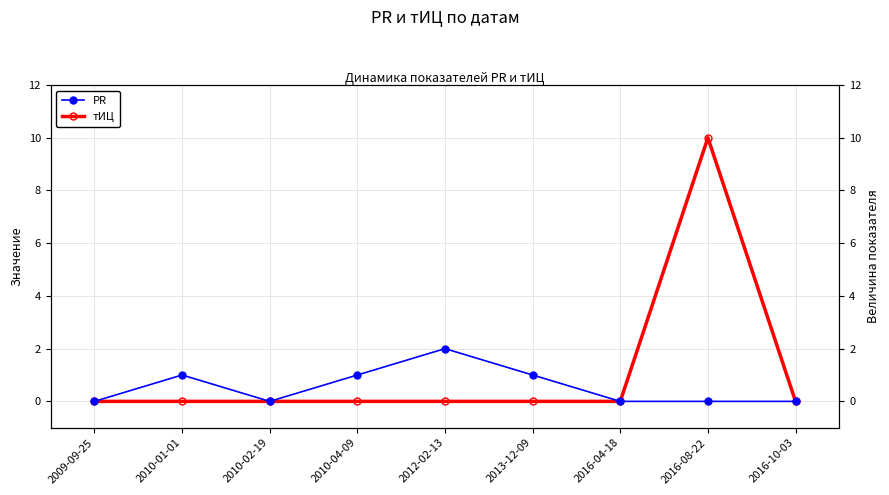

At which label is тИЦ closest to 5?

2009-09-25